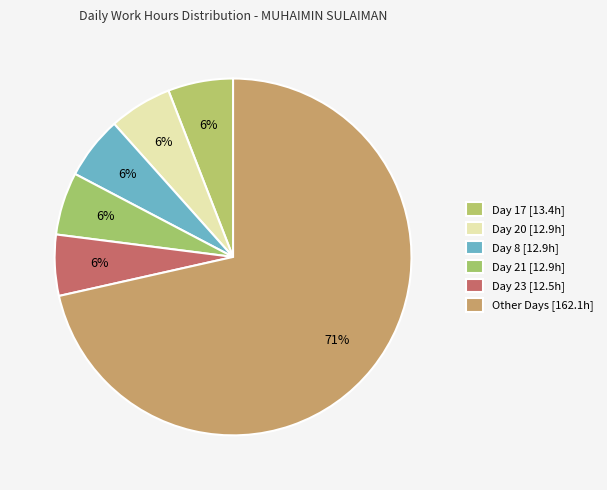

How many slices are in this pie chart?

6